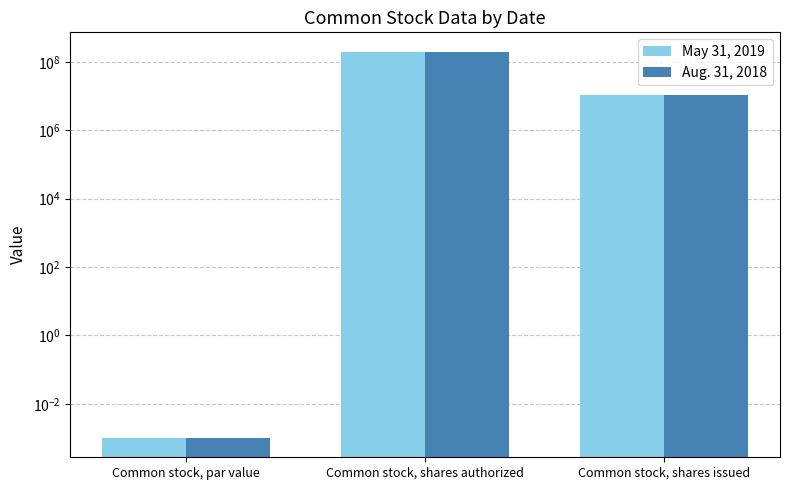

Count the number of data series in this chart.

2